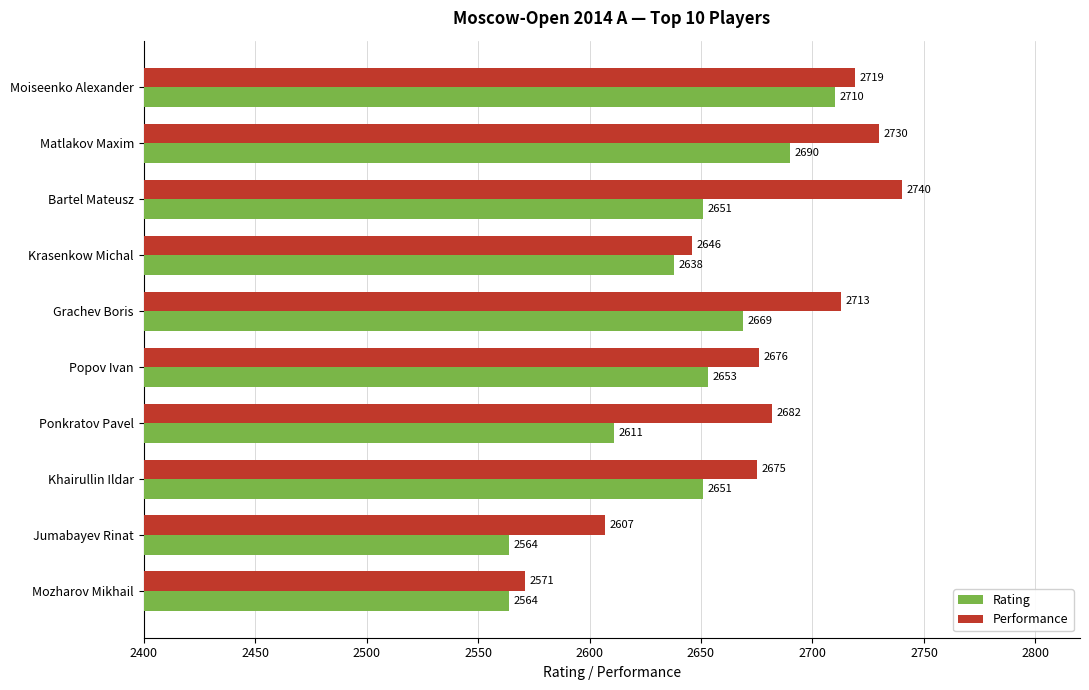

What is the difference between the second highest and second lowest values in the Performance series?

123